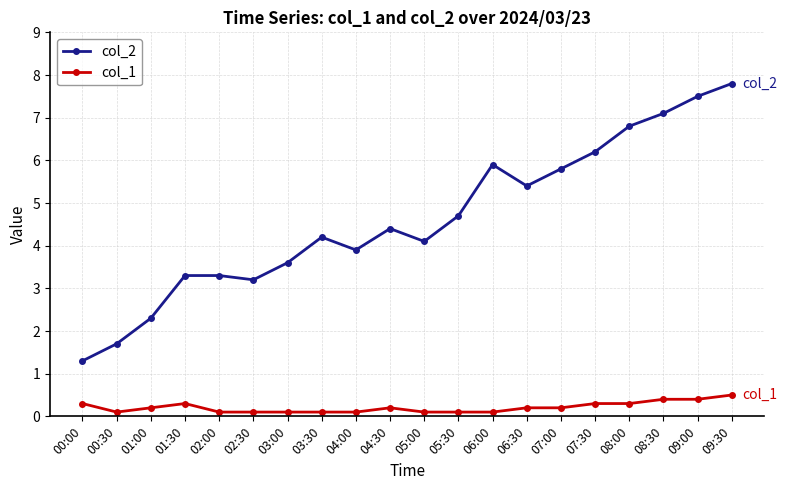

What is the minimum value shown in the chart?

0.1